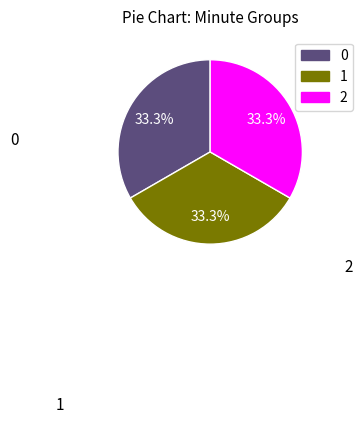

Is there any slice that represents more than half of the pie?

No